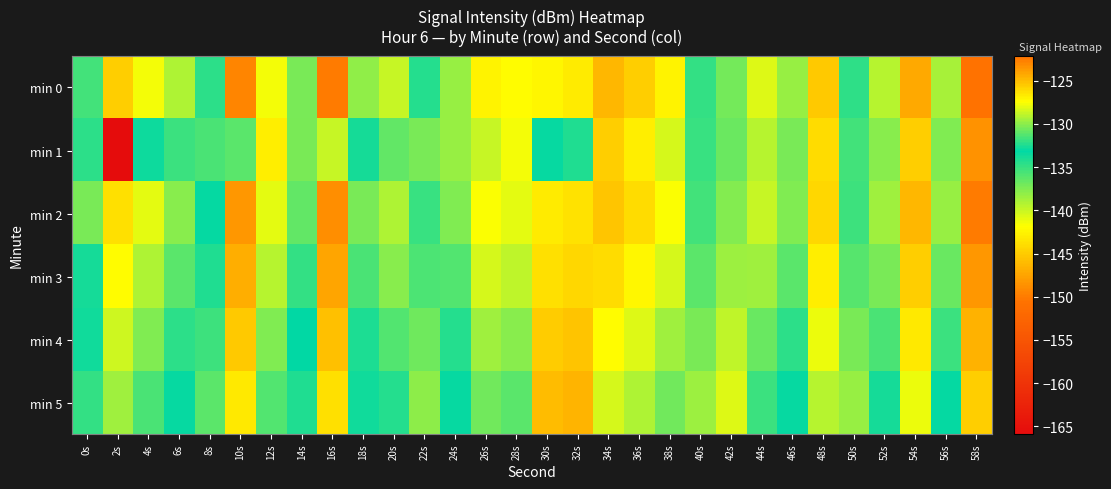

Which has a higher value, 16s or 14s?

16s